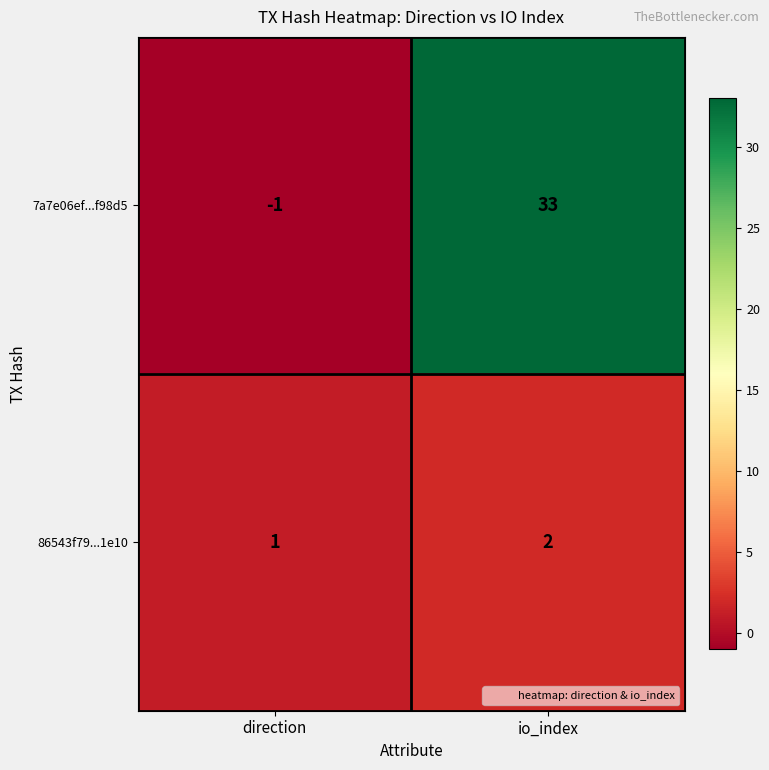

What is the total value across all series at io_index?

35